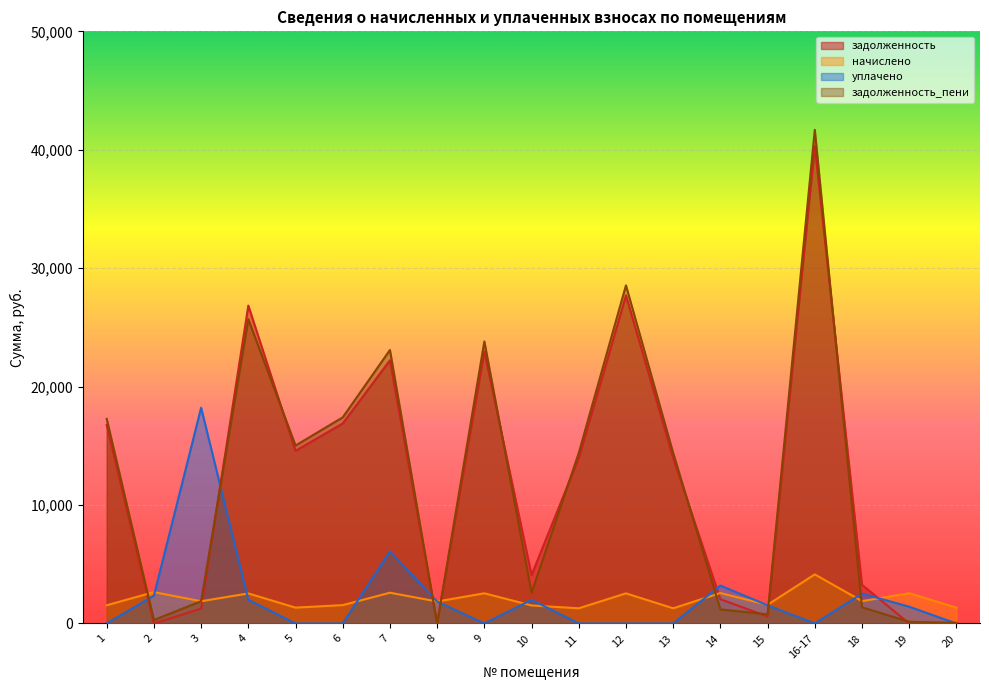

The уплачено series shows 8585.1 at 7. True or false?

False